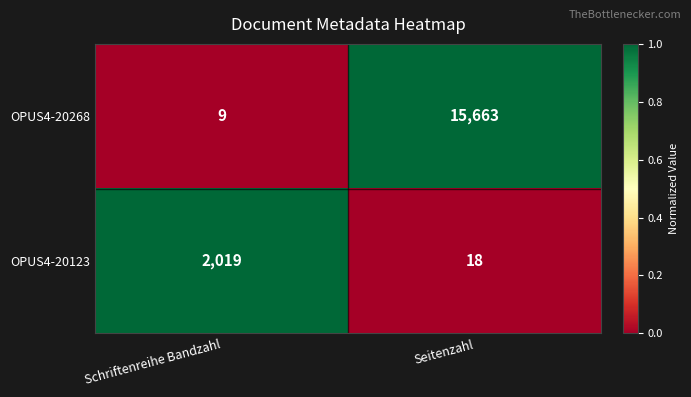

Rank the series at Schriftenreihe Bandzahl from highest to lowest value.

OPUS4-20123, OPUS4-20268